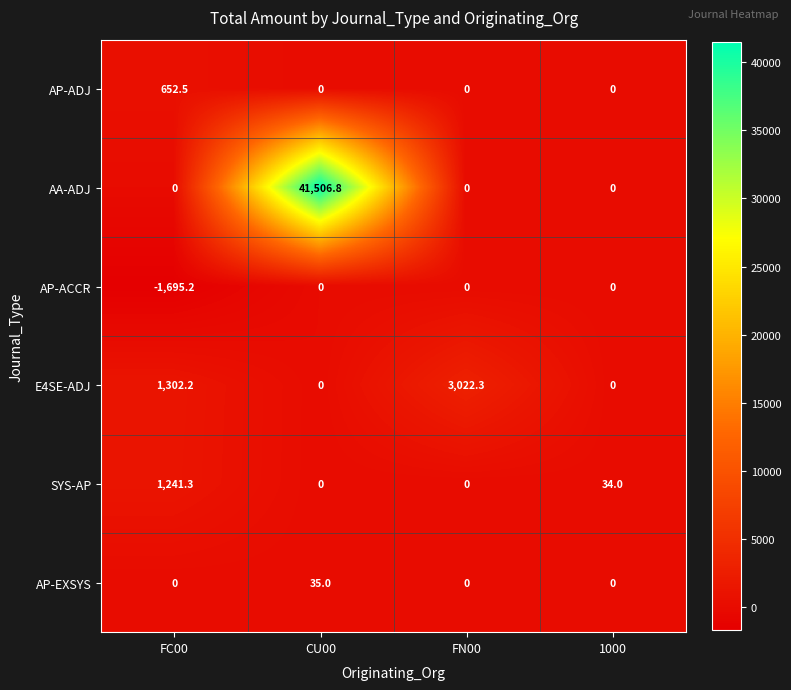

What is the greatest value displayed?

41506.8